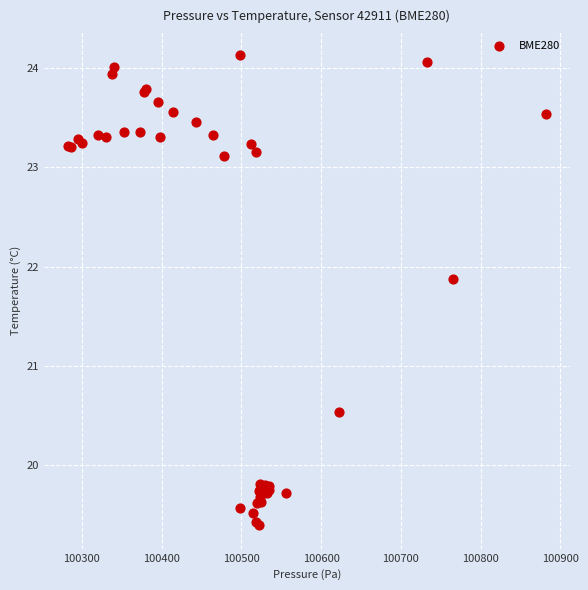

What Y value in the scatter plot is closest to 21?

20.5